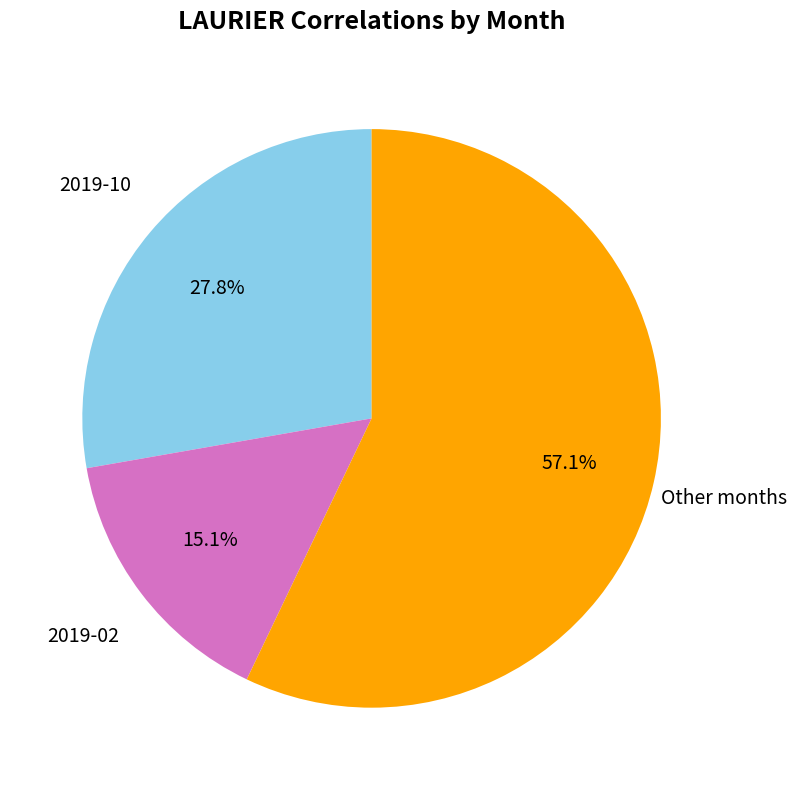

Is there any slice that represents more than half of the pie?

Yes